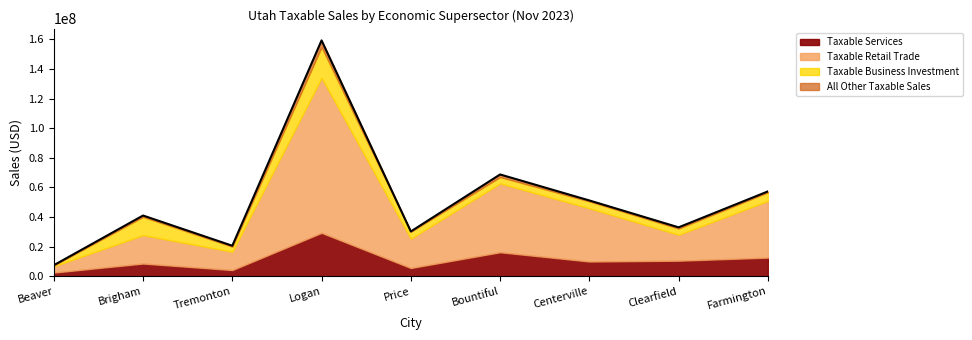

What is the average value of the Taxable Business Investment series?

6762283